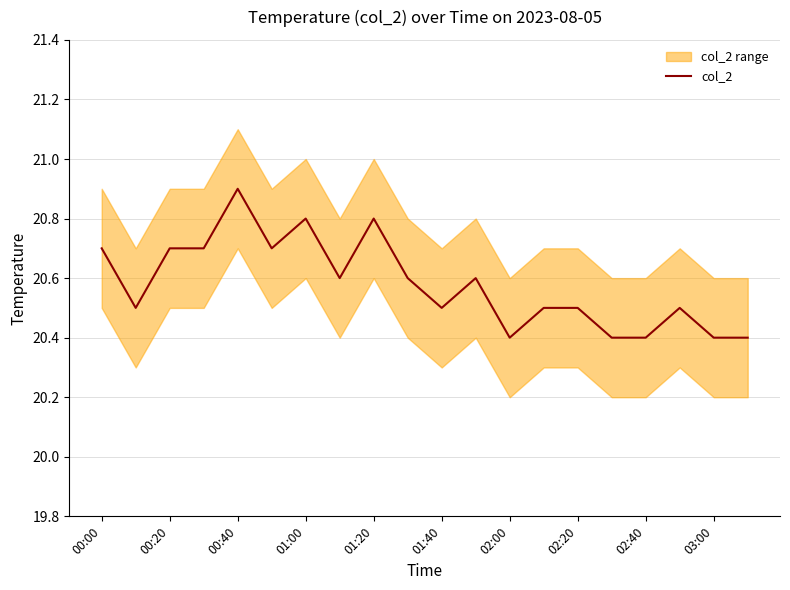

Which category has the highest value in the col_2 series?

00:40